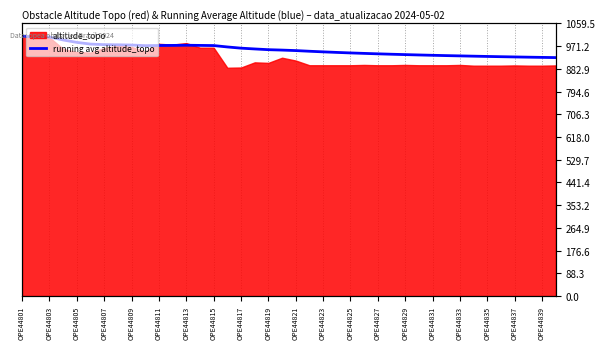

Reading right to left, what are all the values shown in this chart?

926.5	927.3	928.2	929.1	930.0	931.0	932.0	933.1	934.2	935.5	936.7	938.1	939.6	941.1	942.8	944.6	946.6	948.8	951.2	953.8	955.7	957.3	960.1	963.2	967.9	973.3	973.9	974.5	973.8	973.5	972.9	975.3	976.2	976.9	979.0	985.6	995.0	1006.7	1007.5	1009.0